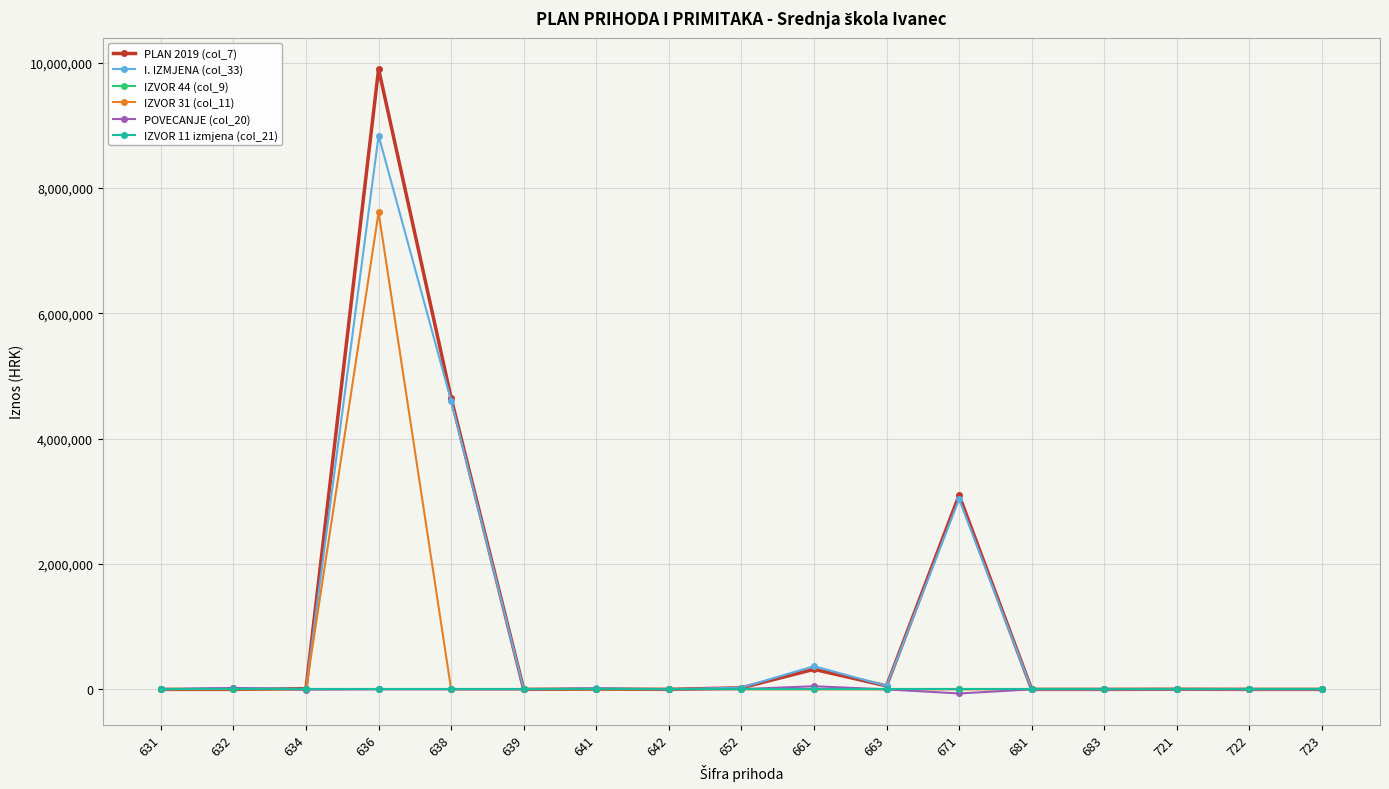

Is it true that IZVOR 11 izmjena (col_21) equals 0 at 652?

True